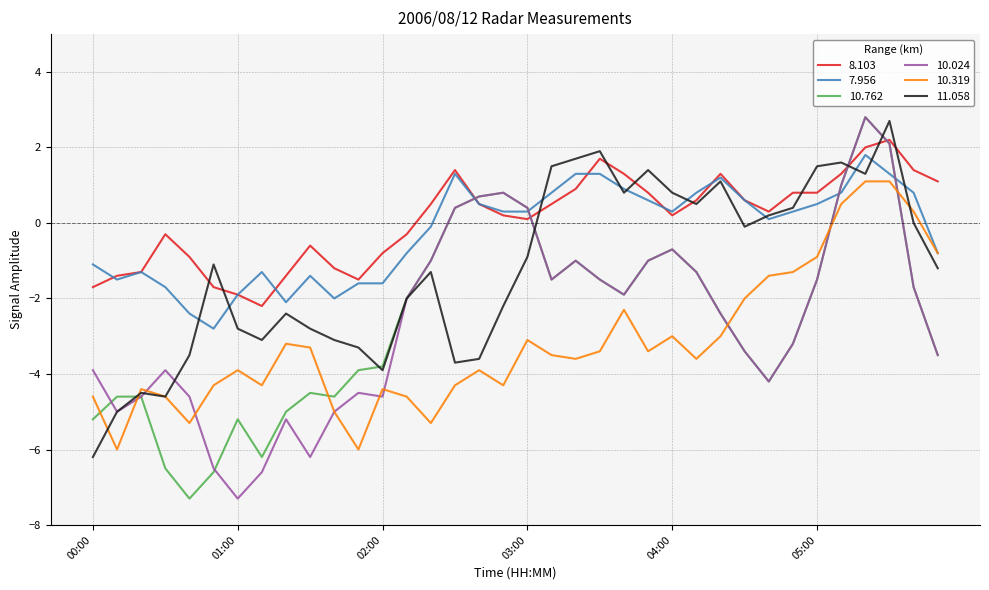

What are all the series names shown in the legend?

8.103, 7.956, 10.762, 10.024, 10.319, 11.058